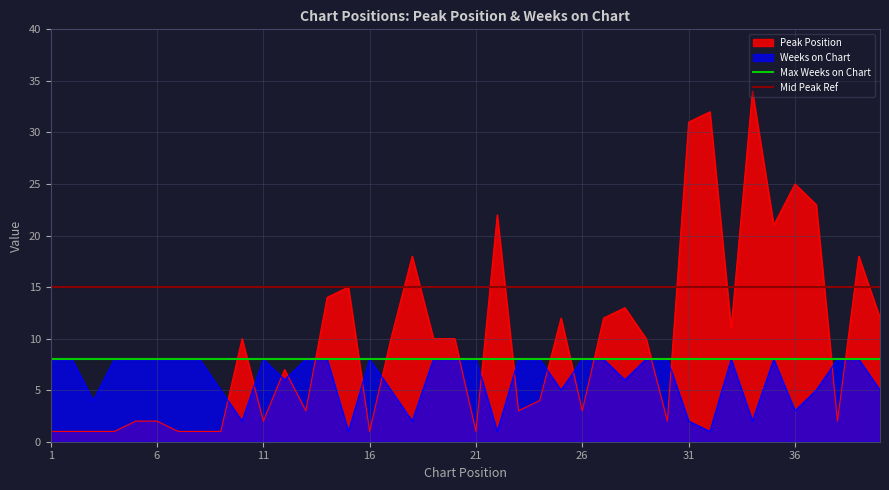

How many intersections are there between Weeks on Chart and Peak Position?

17